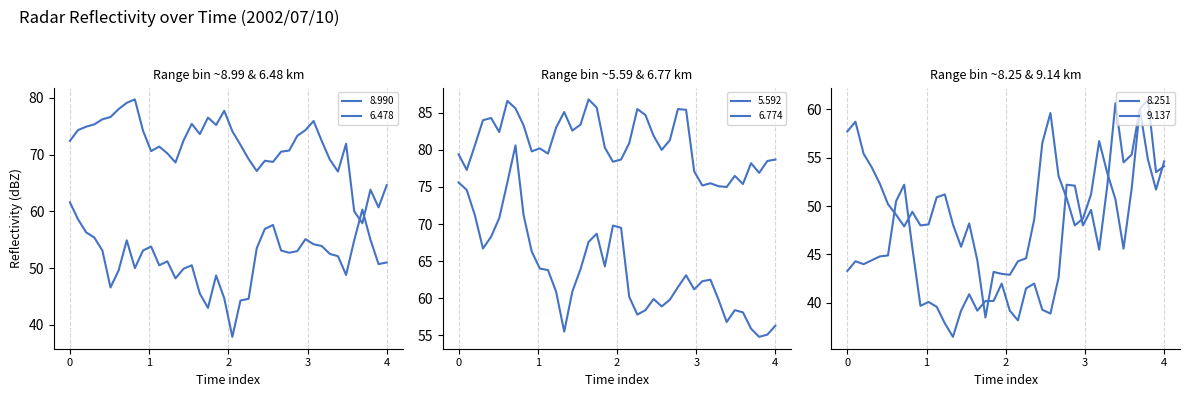

Reading left to right, transcribe all the data shown in this chart.

8.990: 61.6	58.6	56.3	55.4	53.1	46.6	49.6	54.9	50.0	53.1	53.8	50.5	51.2	48.2	49.9	50.5	45.5	43.0	48.7	44.7	37.9	44.3	44.6	53.5	56.9	57.6	53.1	52.7	53.0	55.1	54.2	53.9	52.5	52.1	48.8	54.9	60.3	55.0	50.7	51.0
6.478: 72.4	74.3	74.9	75.3	76.2	76.6	78.0	79.1	79.7	74.2	70.6	71.4	70.2	68.6	72.5	75.4	73.6	76.5	75.2	77.7	74.1	71.7	69.2	67.1	68.9	68.7	70.5	70.7	73.3	74.3	75.9	72.4	69.1	67.0	71.9	60.0	57.9	63.8	60.7	64.6
5.592: 79.4	77.3	80.6	84.0	84.3	82.4	86.6	85.6	83.3	79.8	80.2	79.5	83.0	85.1	82.6	83.4	86.8	85.7	80.3	78.4	78.7	80.9	85.5	84.7	81.9	80.0	81.3	85.5	85.4	77.1	75.2	75.5	75.1	75.0	76.5	75.4	78.2	76.9	78.5	78.7
6.774: 75.6	74.6	71.2	66.7	68.3	70.8	75.6	80.6	71.2	66.3	64.0	63.8	60.9	55.5	60.9	63.9	67.6	68.7	64.3	69.8	69.5	60.2	57.8	58.4	59.9	58.9	59.8	61.5	63.1	61.2	62.3	62.5	59.8	56.8	58.4	58.1	55.9	54.8	55.1	56.3
8.251: 43.3	44.3	44.0	44.4	44.8	44.9	50.5	52.2	45.7	39.7	40.1	39.6	37.9	36.5	39.2	40.9	39.2	40.2	40.2	42.0	39.2	38.2	41.5	42.0	39.3	38.9	42.6	52.2	52.1	48.0	49.6	45.5	52.1	60.6	54.5	55.3	60.0	61.0	53.5	54.1
9.137: 57.7	58.7	55.4	54.0	52.3	50.2	49.1	47.9	49.4	48.0	48.1	50.9	51.2	48.1	45.8	48.2	44.4	38.5	43.2	43.0	42.9	44.3	44.6	48.6	56.5	59.6	53.1	50.8	48.0	48.7	51.2	56.7	53.4	50.7	45.6	51.8	60.0	54.8	51.7	54.6